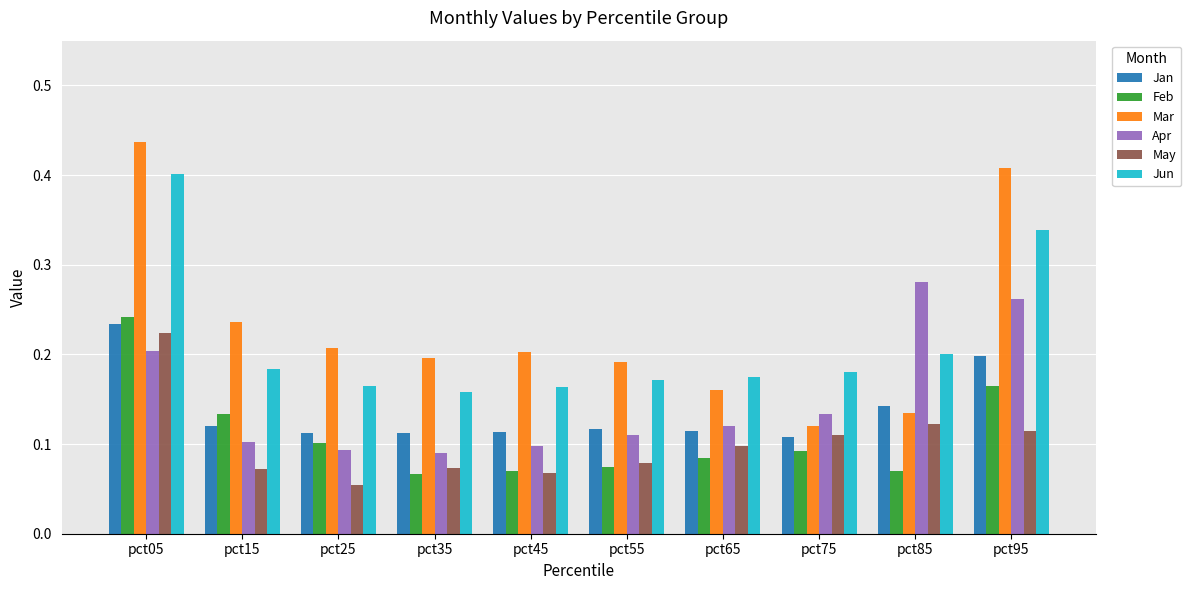

Between pct15 and pct35, which series saw the biggest shift?

Feb